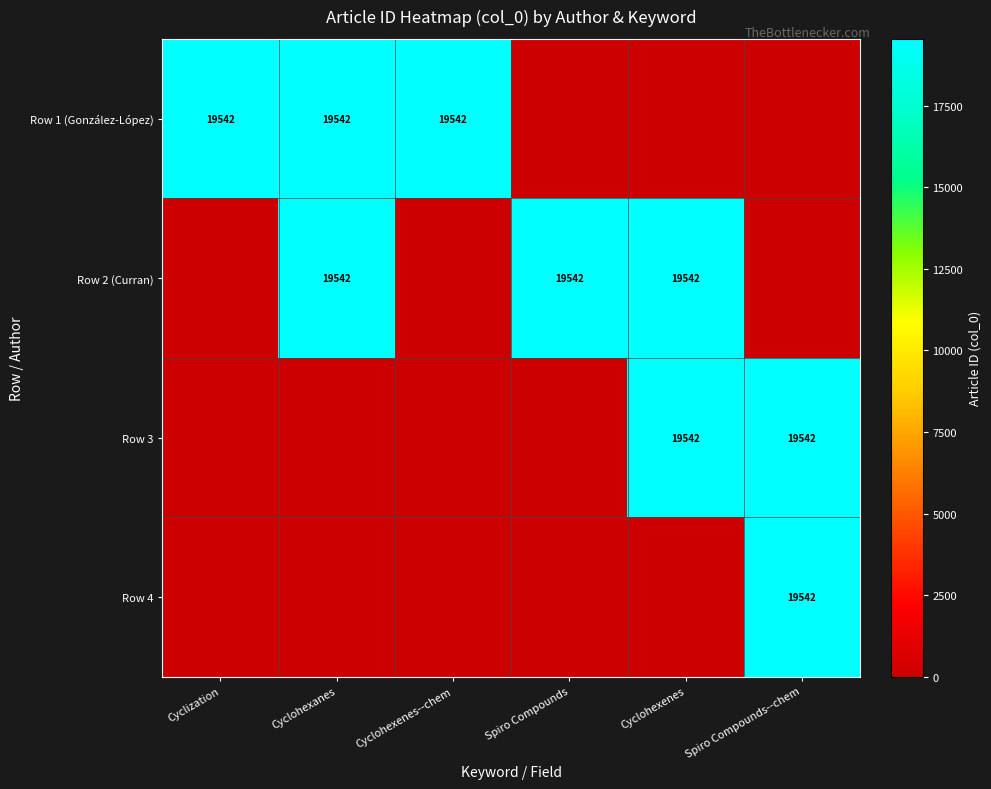

The value of Row 1 (González-López) at Cyclohexenes--chem is 19542. True or false?

True